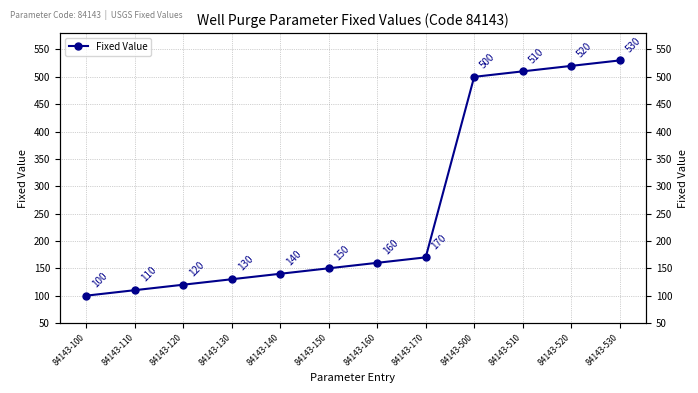

What is the smallest value displayed?

100